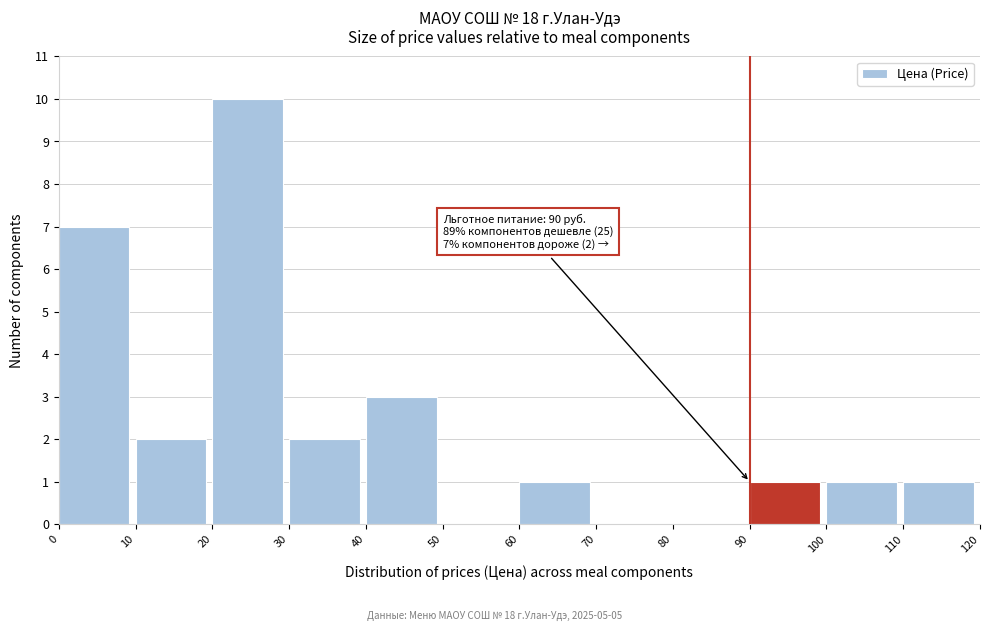

Which range on the x-axis has the tallest bar?

20 to 30